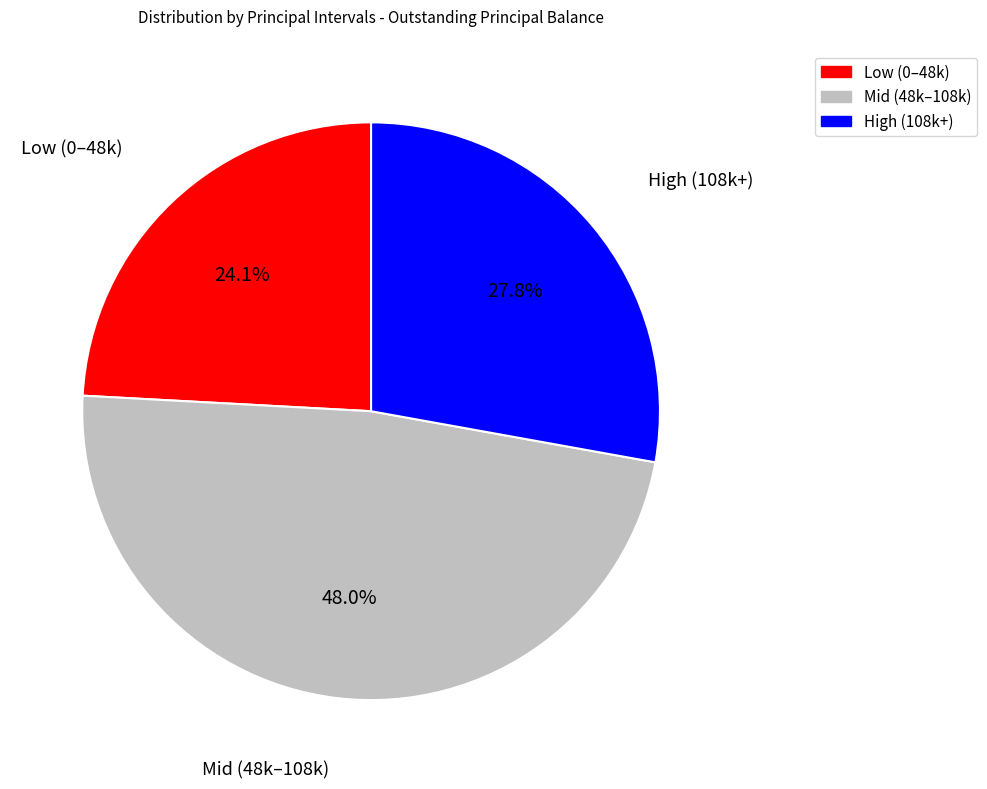

Is there a majority slice in this chart?

No